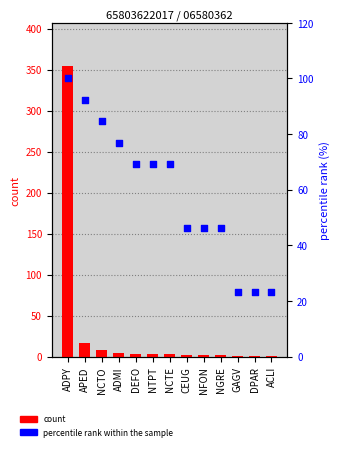

Which series has the largest total across all categories?

percentile rank within the sample